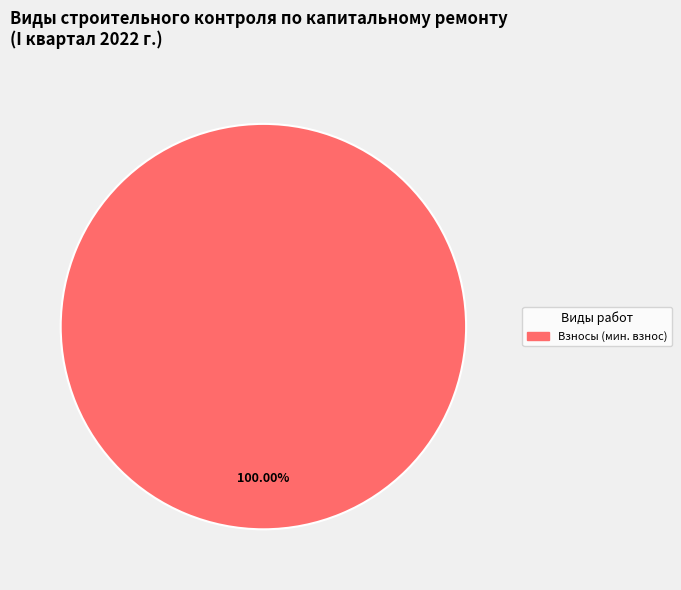

Does any single category account for the majority?

Yes